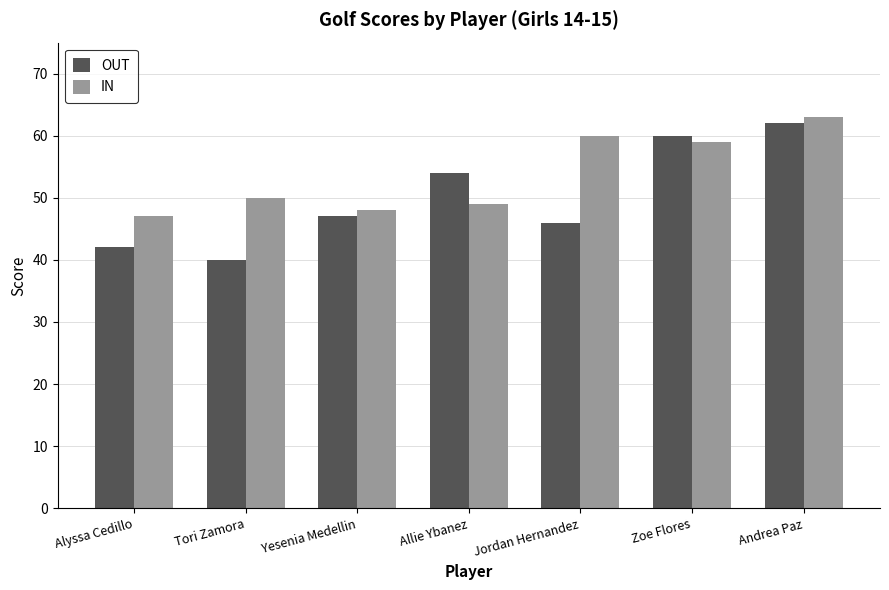

How many bars are there in each group?

2